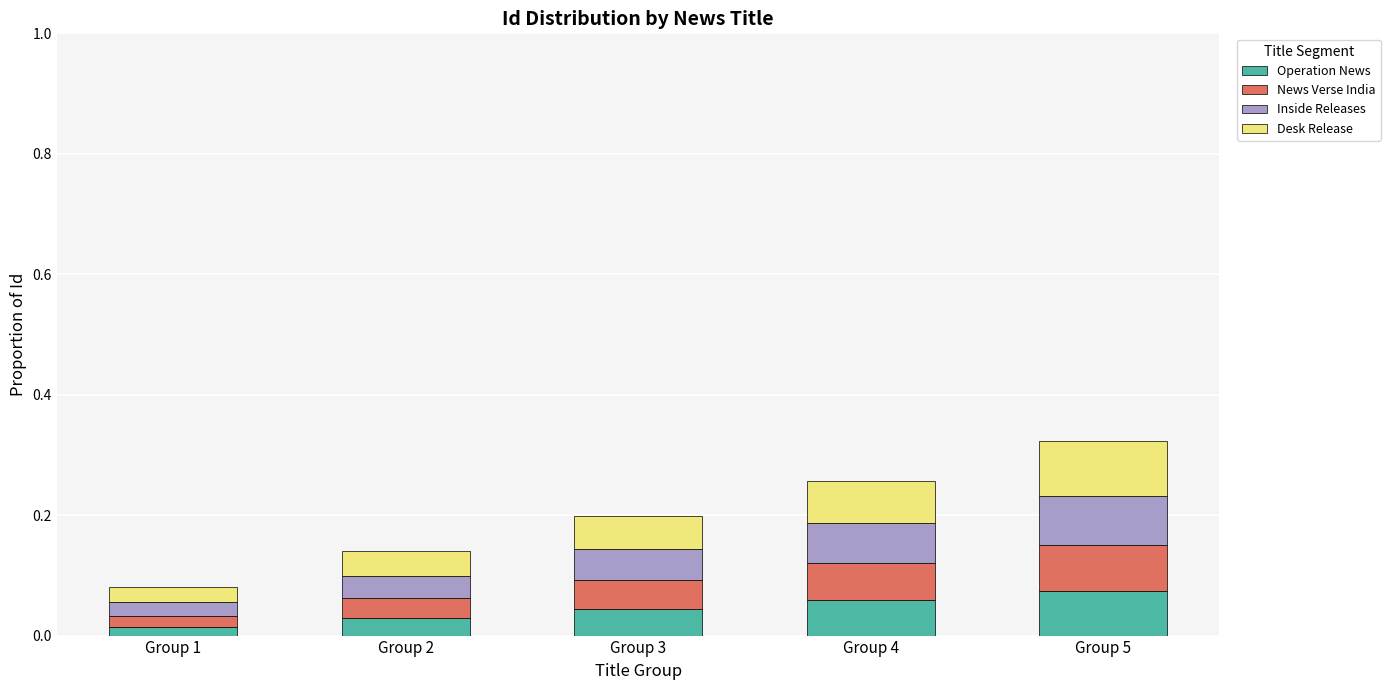

What is the total value across all series at Group 4?

0.3